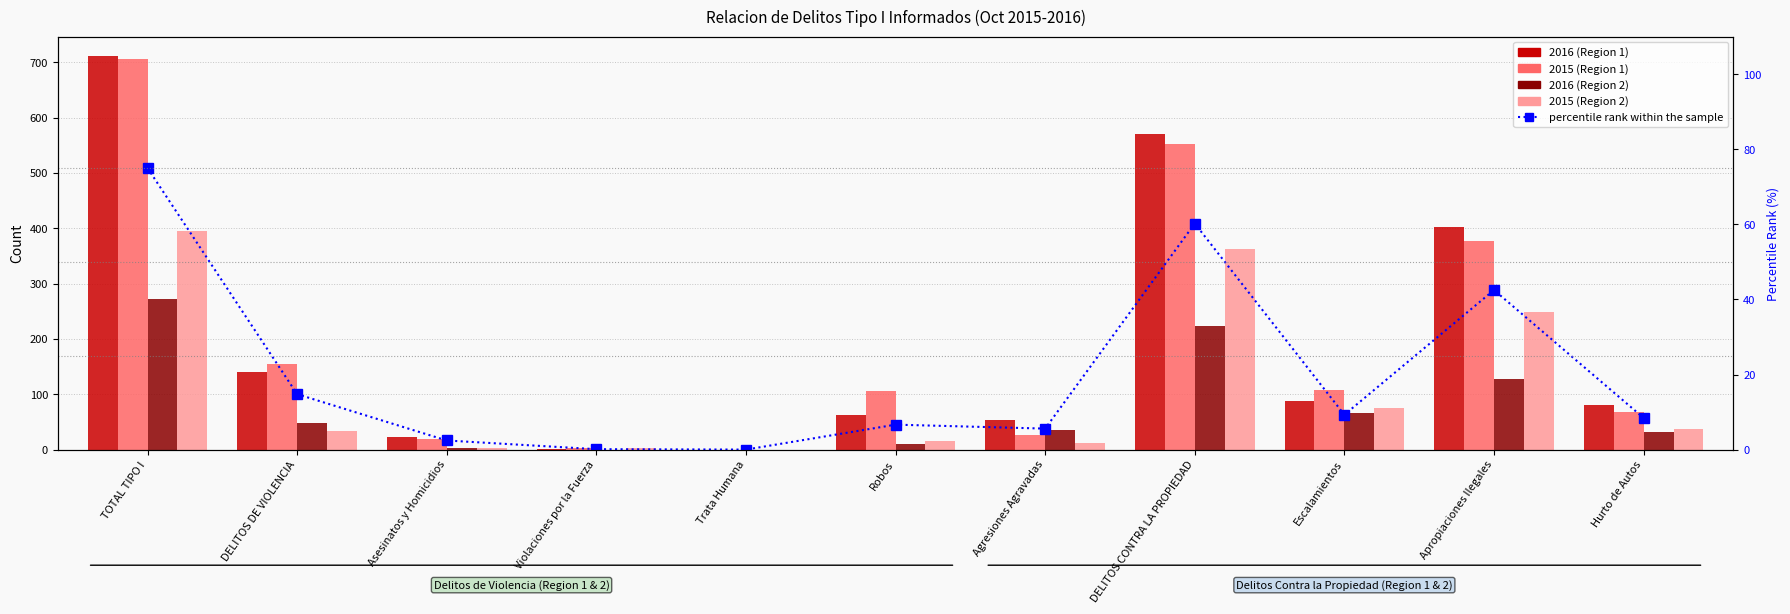

What are all the series names shown in the legend?

2016 (Region 1), 2015 (Region 1), 2016 (Region 2), 2015 (Region 2), percentile rank within the sample